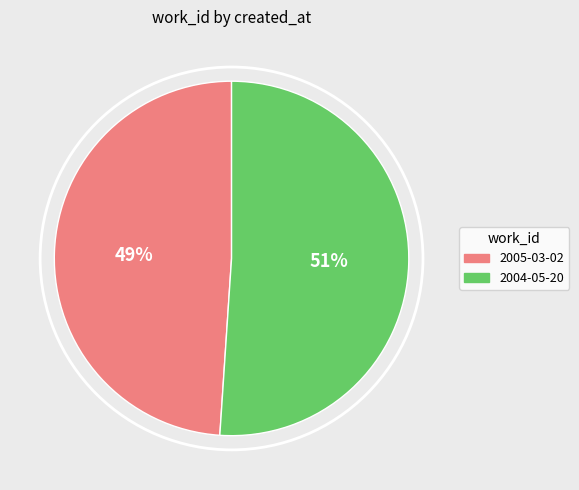

To the nearest percent, what percentage of the pie is 2005-03-02?

49%